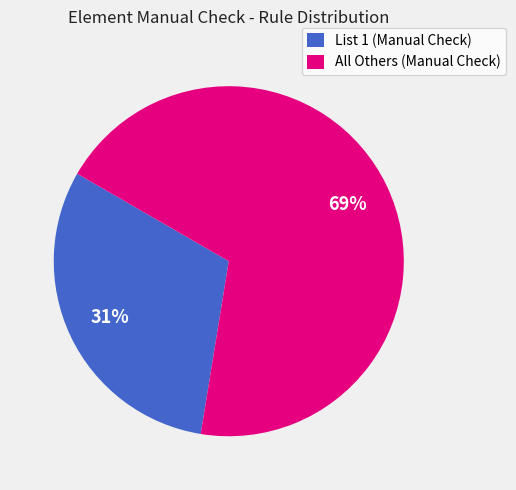

Combined, do List 1 (Manual Check) and All Others (Manual Check) account for over 50%?

Yes